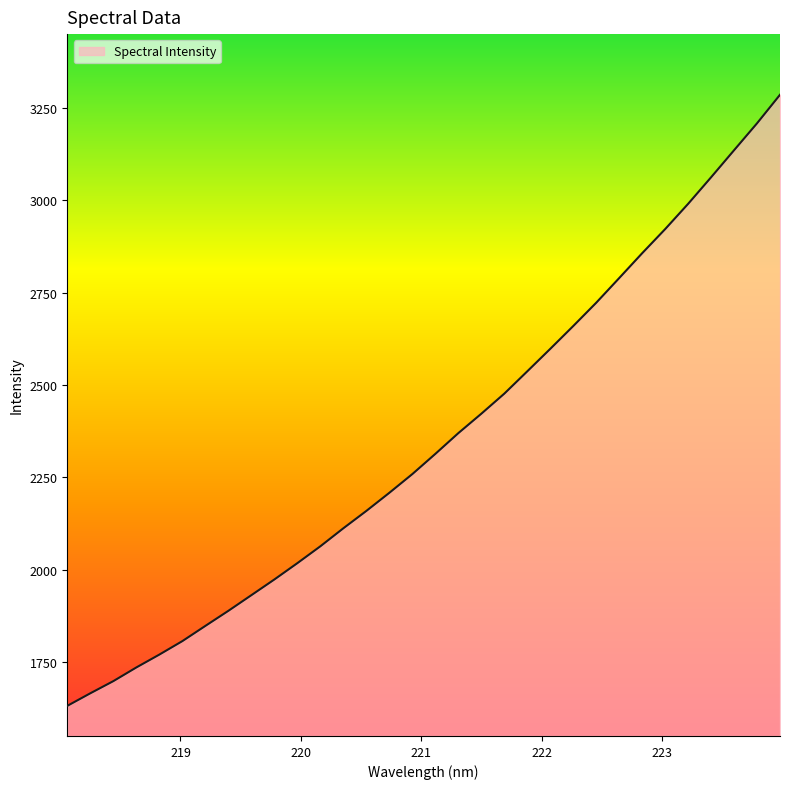

How many lines are shown in the chart?

1